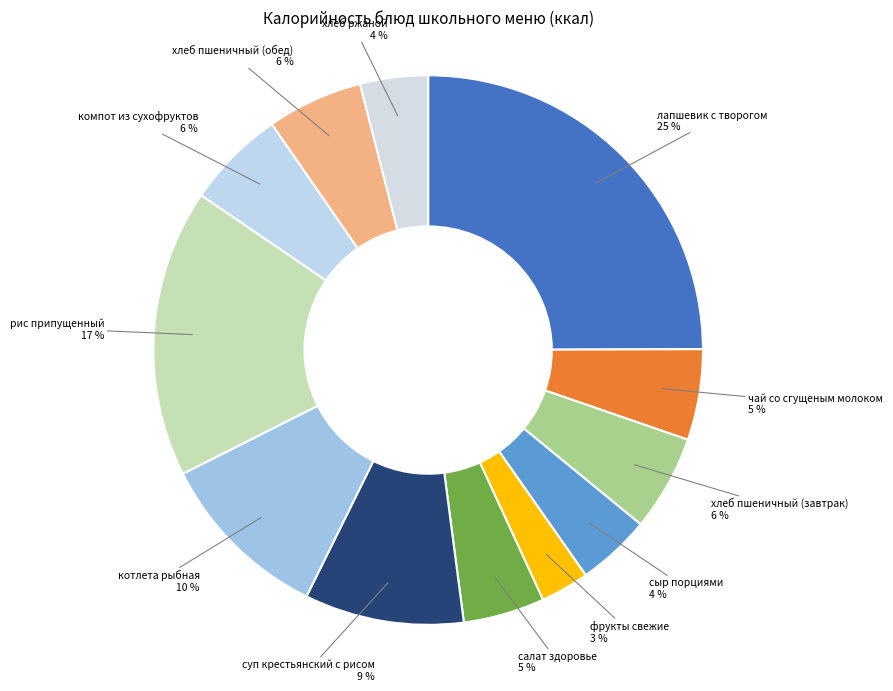

How many segments does this pie chart have?

12